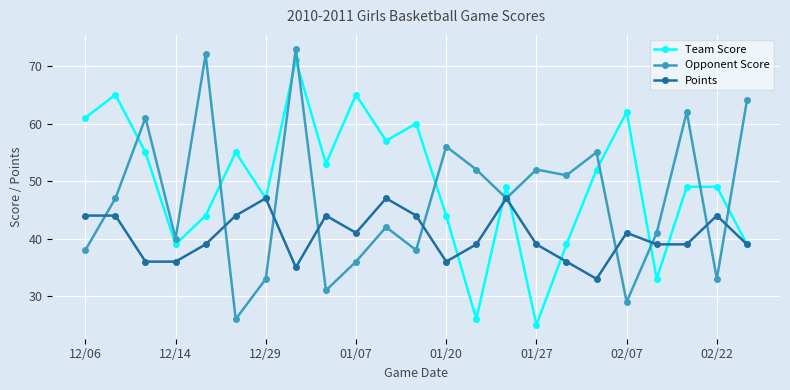

How many distinct data groups are displayed?

3